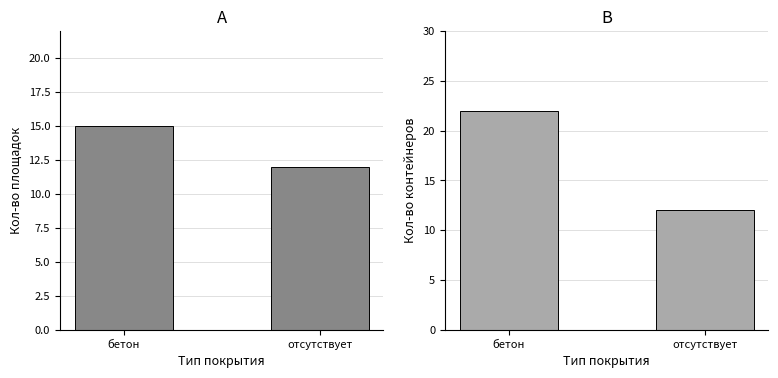

What value does the Кол-во контейнеров series have at отсутствует, to the nearest 10?

10